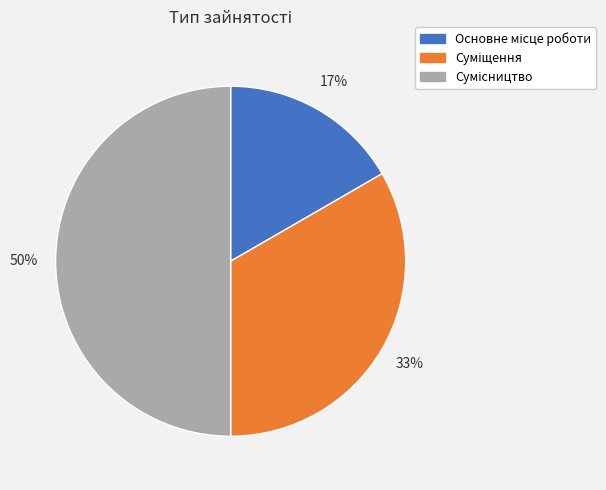

To the nearest percent, what is the average slice percentage?

33%